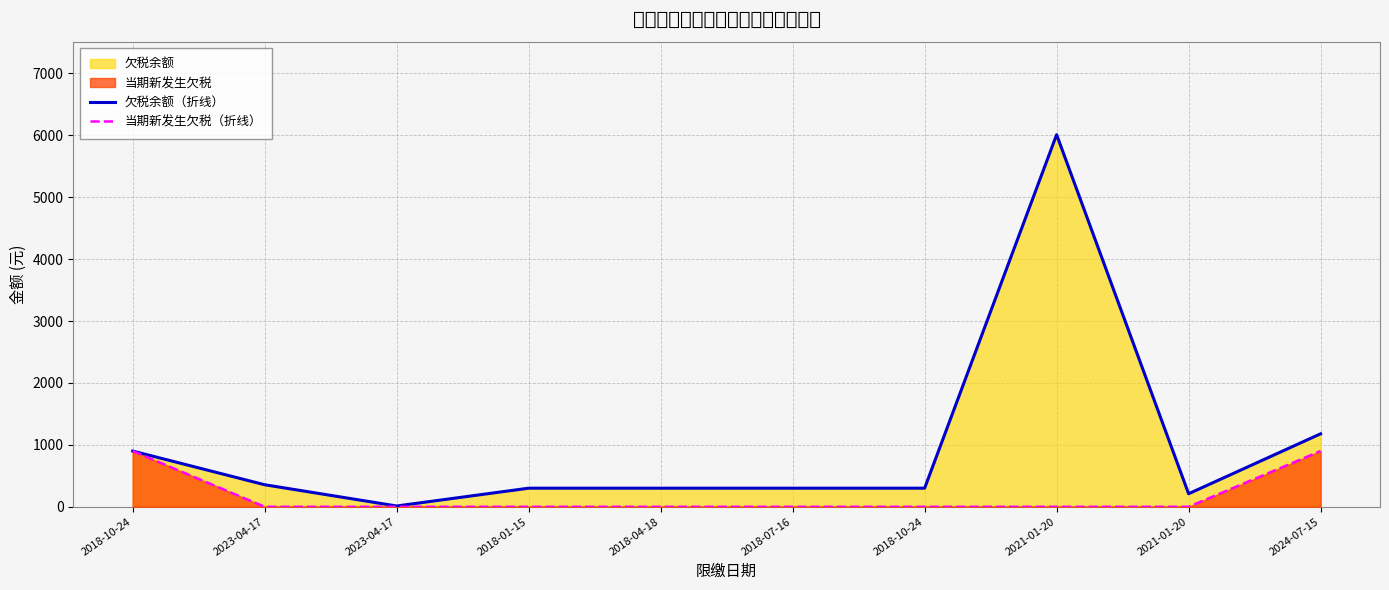

Which series changed the most between 2023-04-17 and 2024-07-15?

欠税余额（折线）